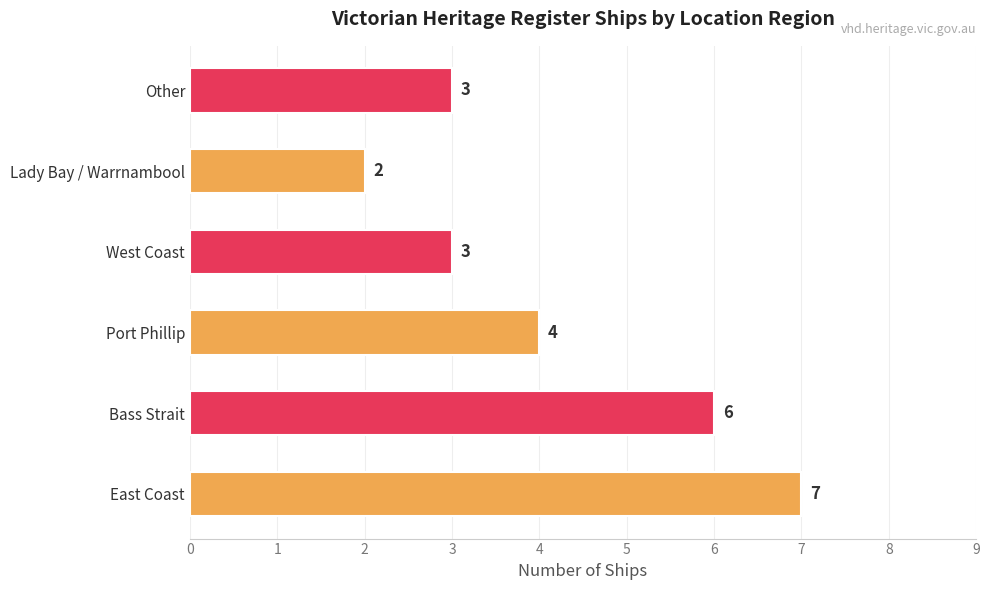

At which label is the value closest to 4?

Port Phillip